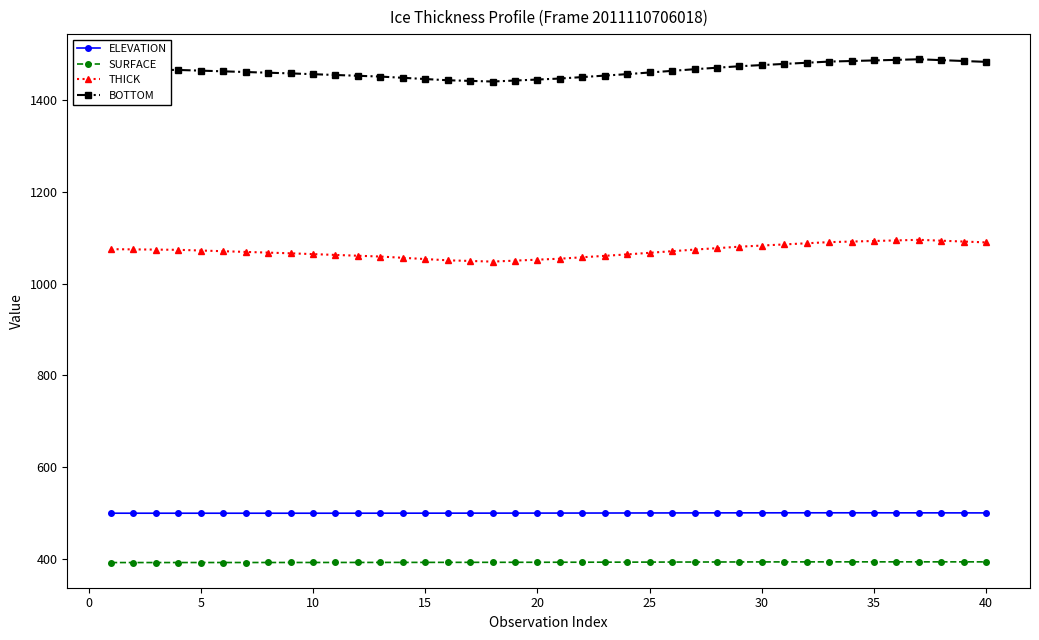

What is the smallest value displayed?

392.1